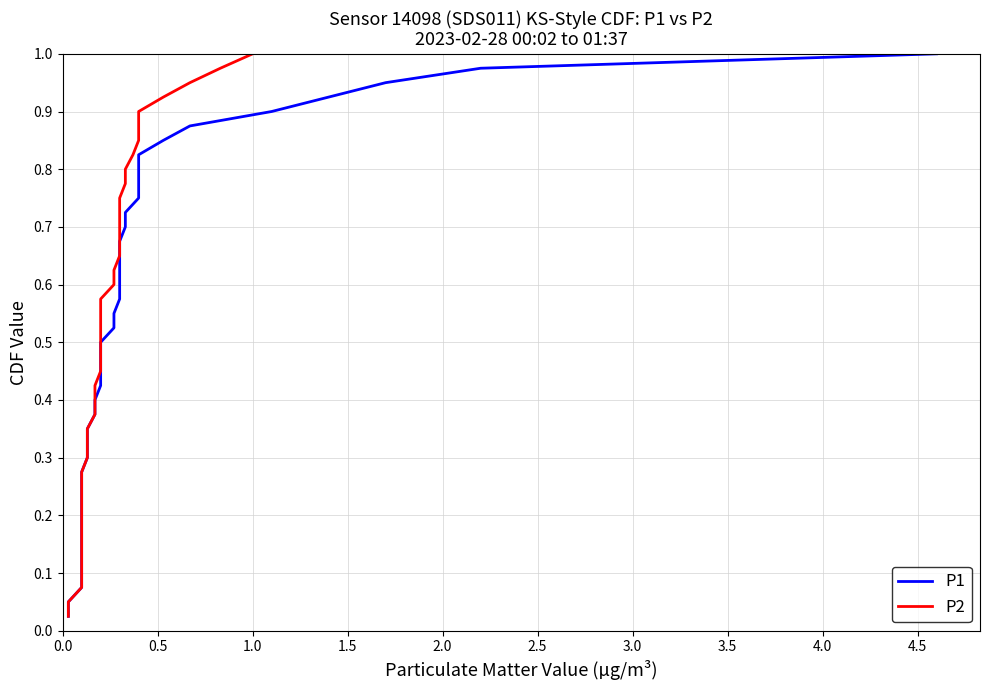

Reading left to right, extract all data points from this chart.

P1: 0.0	0.1	0.1	0.1	0.1	0.1	0.2	0.2	0.2	0.2	0.3	0.3	0.3	0.3	0.4	0.4	0.4	0.5	0.5	0.5	0.5	0.6	0.6	0.6	0.6	0.7	0.7	0.7	0.7	0.8	0.8	0.8	0.8	0.8	0.9	0.9	0.9	0.9	1.0	1.0
P2: 0.0	0.1	0.1	0.1	0.1	0.1	0.2	0.2	0.2	0.2	0.3	0.3	0.3	0.3	0.4	0.4	0.4	0.5	0.5	0.5	0.5	0.6	0.6	0.6	0.6	0.7	0.7	0.7	0.7	0.8	0.8	0.8	0.8	0.8	0.9	0.9	0.9	0.9	1.0	1.0